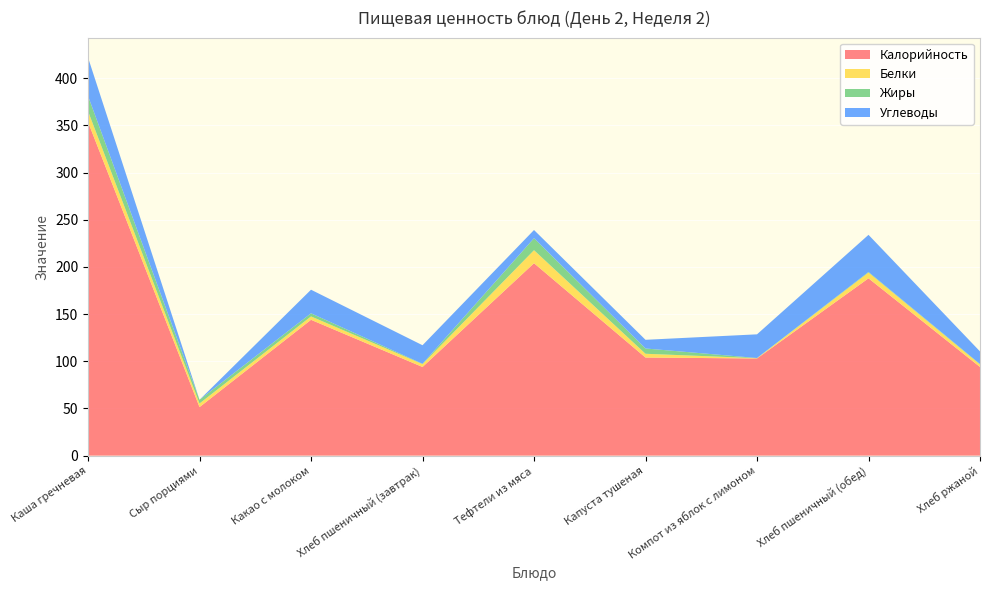

Reading left to right, transcribe all the data shown in this chart.

Калорийность: Каша гречневая=353.8	Сыр порциями=51.5	Какао с молоком=144.0	Хлеб пшеничный (завтрак)=94.0	Тефтели из мяса=204.0	Капуста тушеная=104.0	Компот из яблок с лимоном=103.0	Хлеб пшеничный (обед)=188.0	Хлеб ржаной=94.0
Белки: Каша гречневая=11.4	Сыр порциями=3.8	Какао с молоком=3.6	Хлеб пшеничный (завтрак)=3.0	Тефтели из мяса=13.8	Капуста тушеная=4.0	Компот из яблок с лимоном=0.3	Хлеб пшеничный (обед)=6.1	Хлеб ржаной=2.6
Жиры: Каша гречневая=16.1	Сыр порциями=3.9	Какао с молоком=3.3	Хлеб пшеничный (завтрак)=0.3	Тефтели из мяса=12.7	Капуста тушеная=5.6	Компот из яблок с лимоном=0.2	Хлеб пшеничный (обед)=0.6	Хлеб ржаной=0.5
Углеводы: Каша гречневая=40.8	Сыр порциями=0.0	Какао с молоком=25.0	Хлеб пшеничный (завтрак)=19.7	Тефтели из мяса=8.7	Капуста тушеная=9.2	Компот из яблок с лимоном=25.1	Хлеб пшеничный (обед)=39.4	Хлеб ржаной=13.4